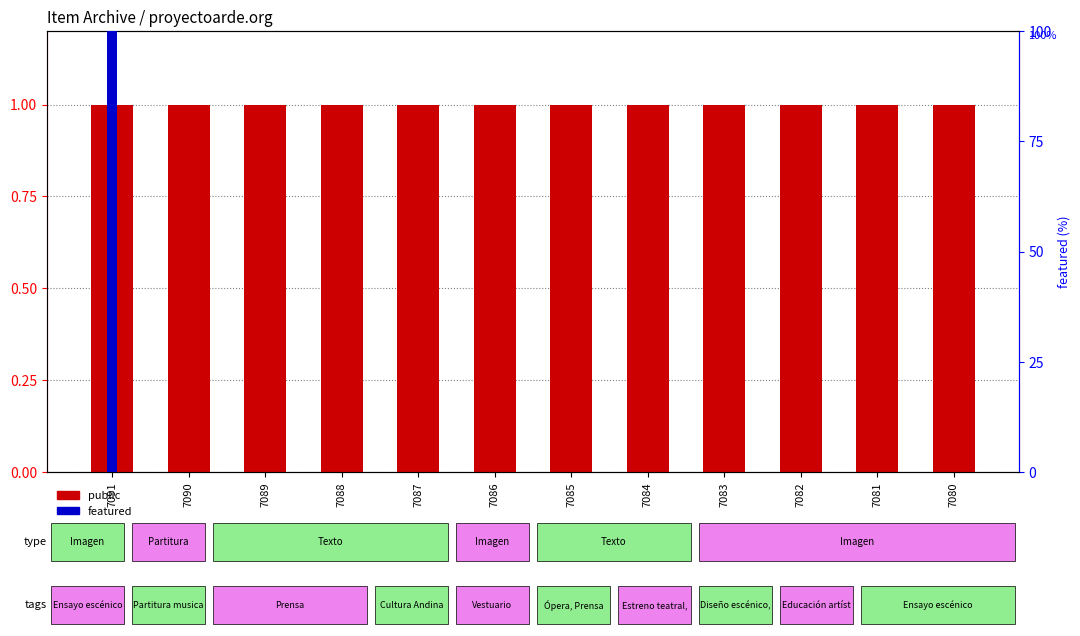

How many data points in featured are above 0?

1